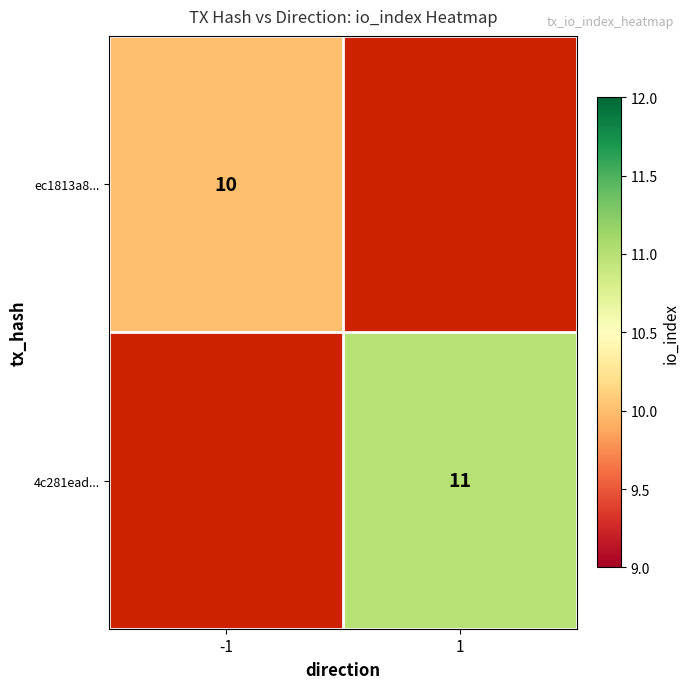

Is it true that ec1813a8... equals 15 at -1?

False